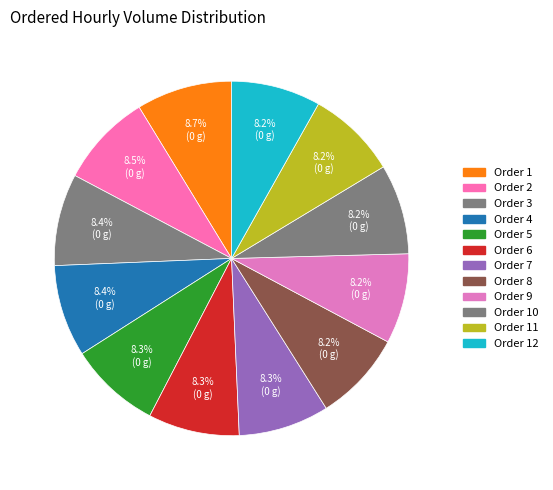

Count the number of slices in the pie.

12